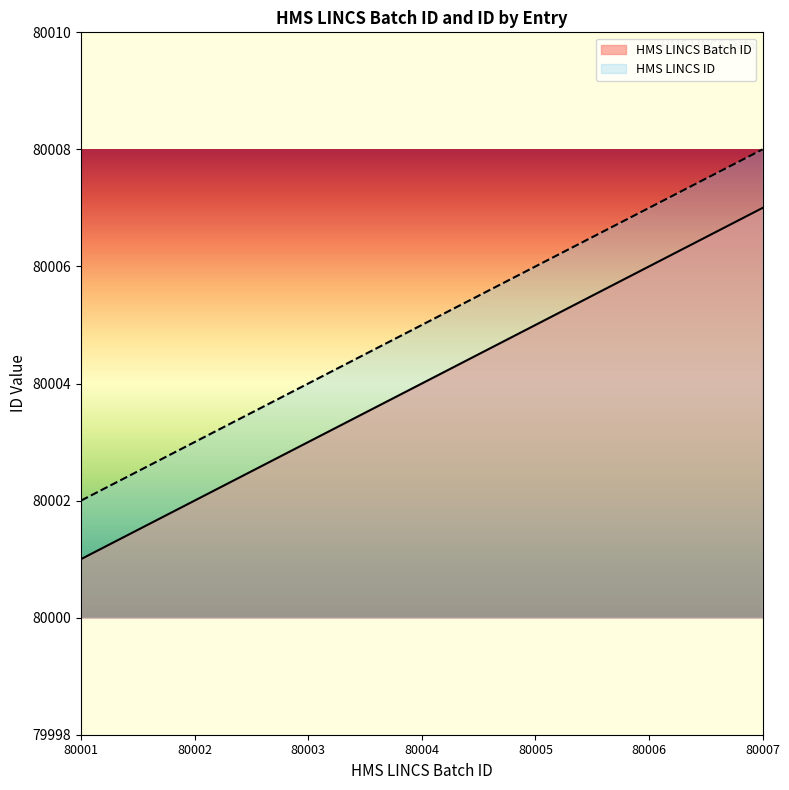

How many lines are shown in the chart?

2